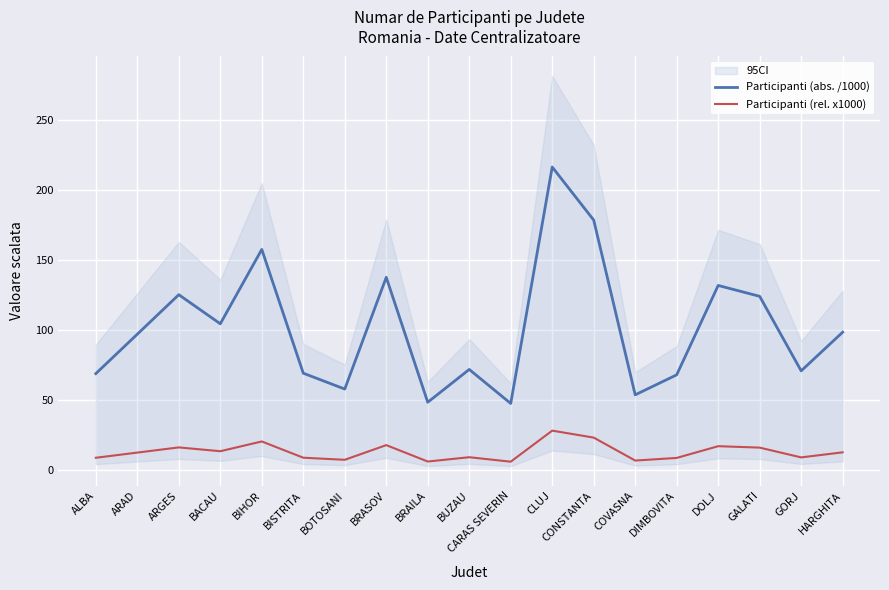

True or false: Participanti (rel. x1000) and Participanti (abs. /1000) intersect in this chart.

False